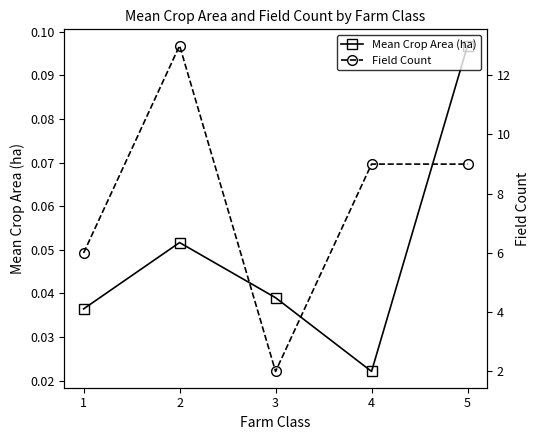

Is the value of Field Count at 1 greater than the value of Mean Crop Area (ha) at 1?

Yes